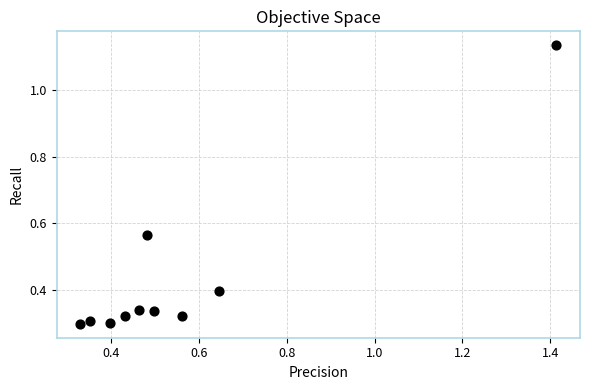

What is the average Y value?

0.4